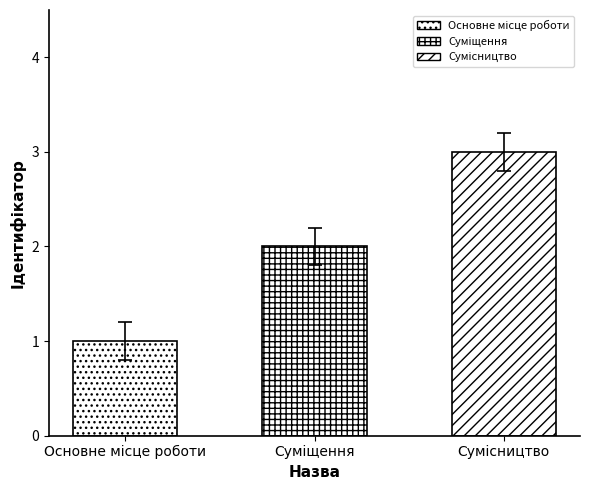

Rank the categories by value from highest to lowest.

Сумісництво, Суміщення, Основне місце роботи